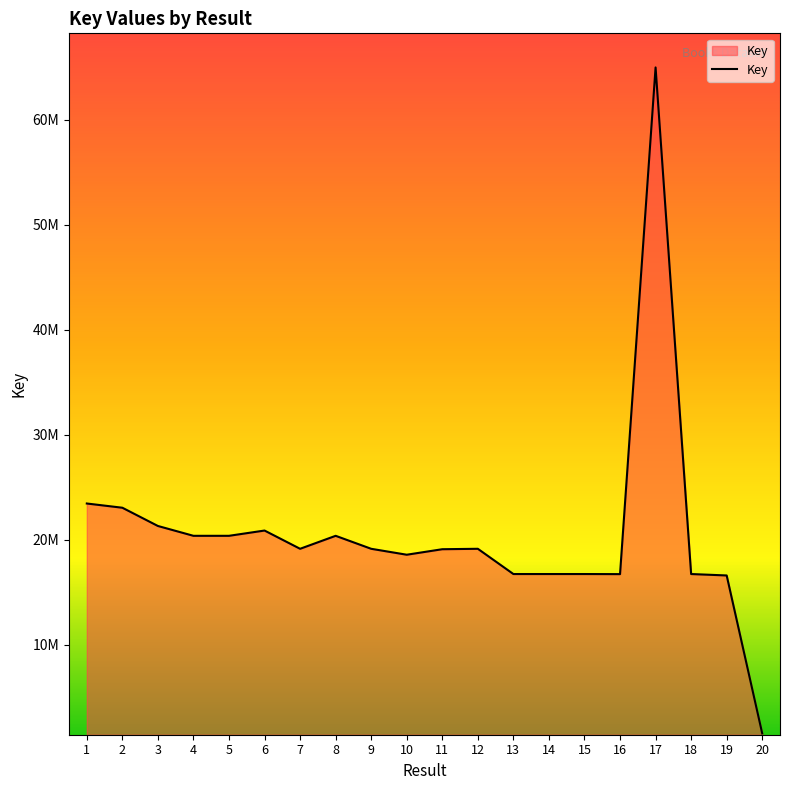

What is the ratio of the value at 15 to the value at 11?

0.9